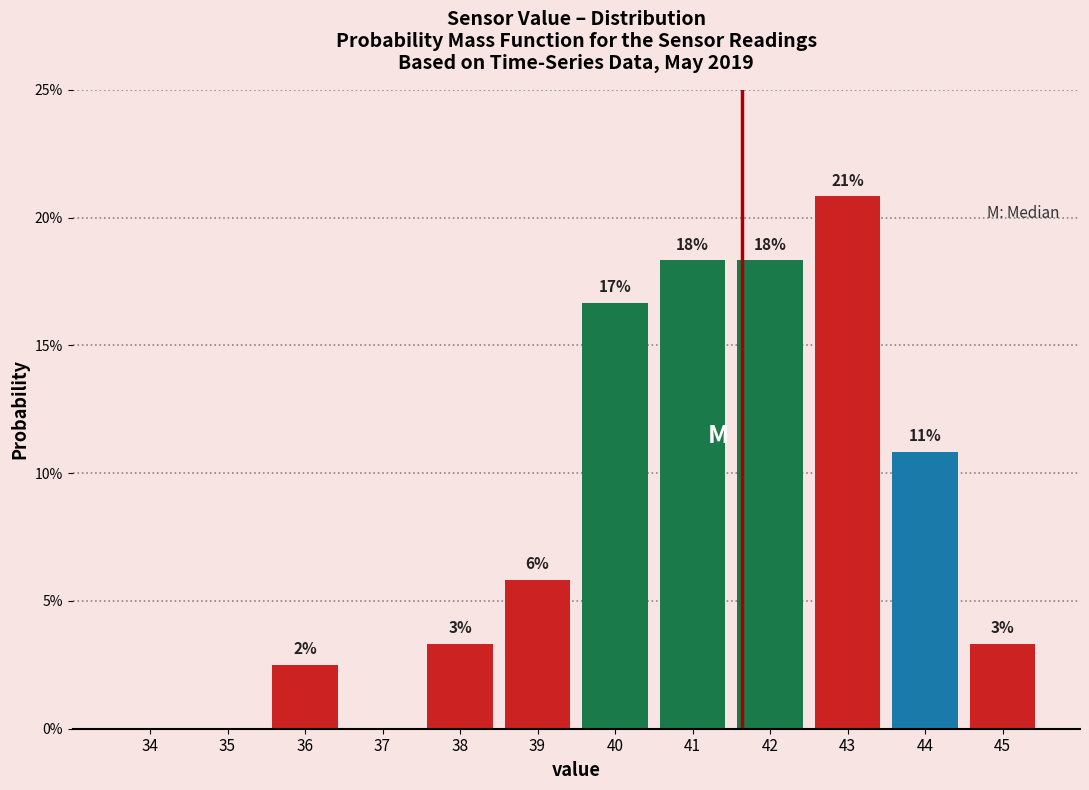

Are the bars horizontal?

No